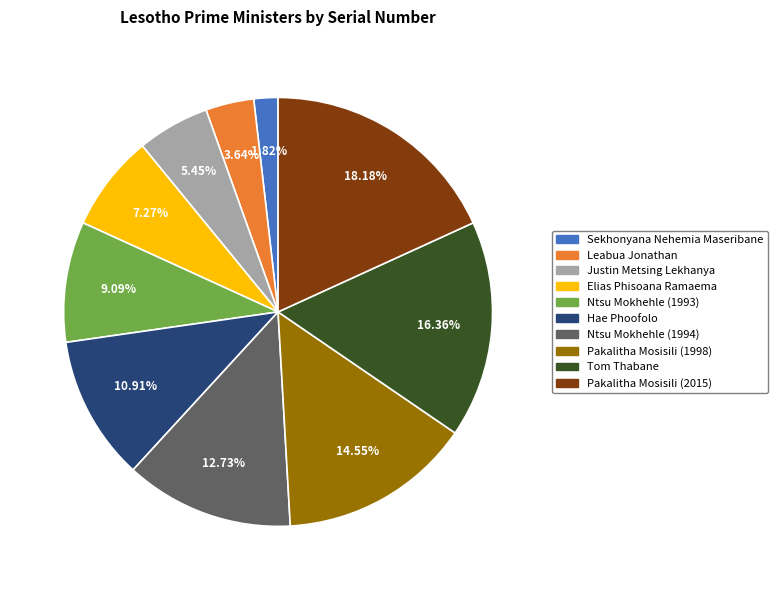

Between Tom Thabane and Sekhonyana Nehemia Maseribane, which is larger?

Tom Thabane